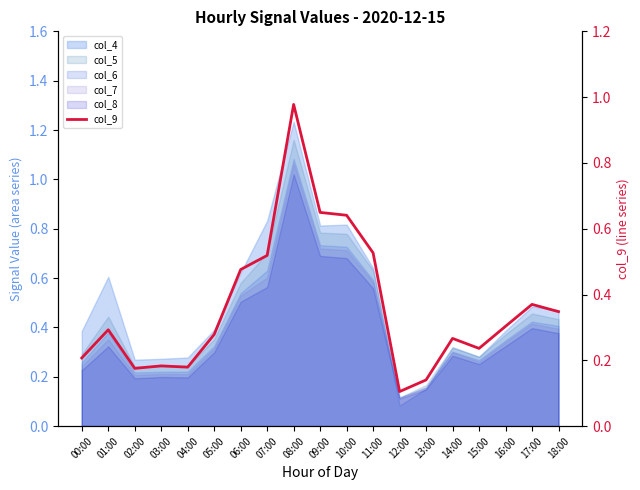

What is the difference between the maximum and minimum values?

0.9